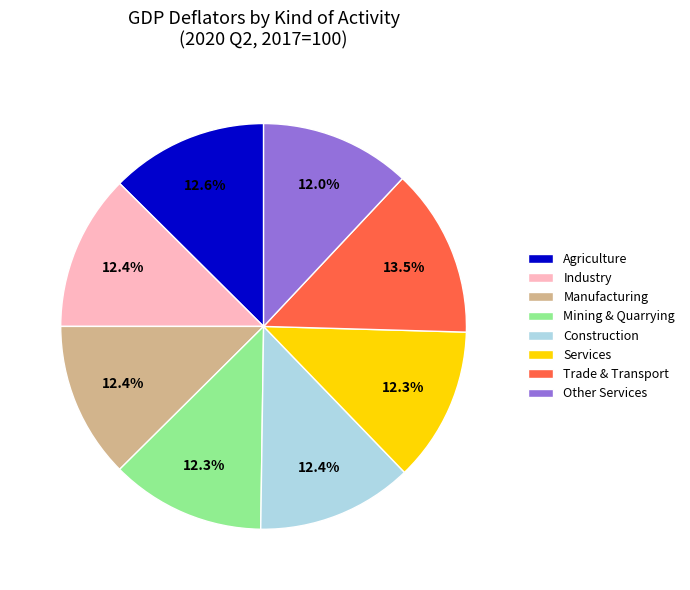

What portion of the pie excludes Services?

87.7%